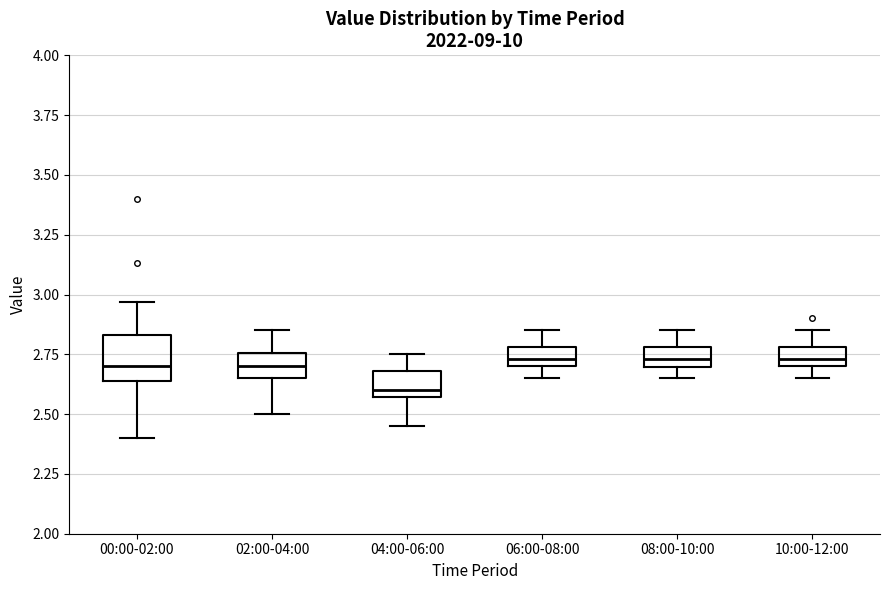

Reading left to right, read every box against the y-axis: the position of its median line, the range the box covers, and the ends of its whiskers. The values are not printed on the chart, so give them approximately, as read against the axis.

00:00-02:00: median 2.70, box 2.65 to 2.85, whiskers 2.40 to 2.95
02:00-04:00: median 2.70, box 2.65 to 2.75, whiskers 2.50 to 2.85
04:00-06:00: median 2.60, box 2.55 to 2.70, whiskers 2.45 to 2.75
06:00-08:00: median 2.75, box 2.70 to 2.80, whiskers 2.65 to 2.85
08:00-10:00: median 2.75, box 2.70 to 2.80, whiskers 2.65 to 2.85
10:00-12:00: median 2.75, box 2.70 to 2.80, whiskers 2.65 to 2.85